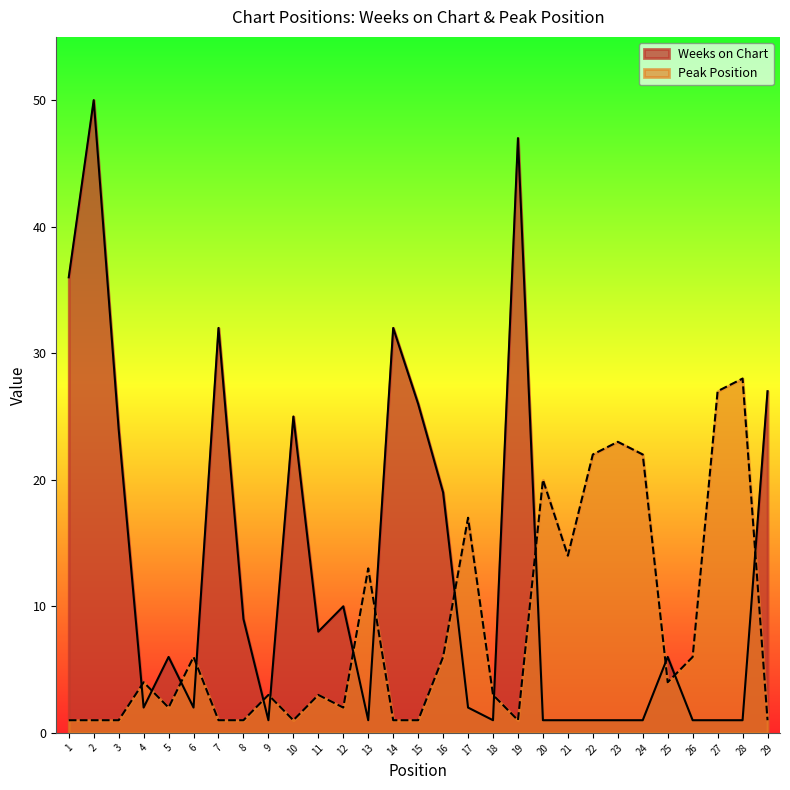

The Peak Position series shows 25 at 17. True or false?

False